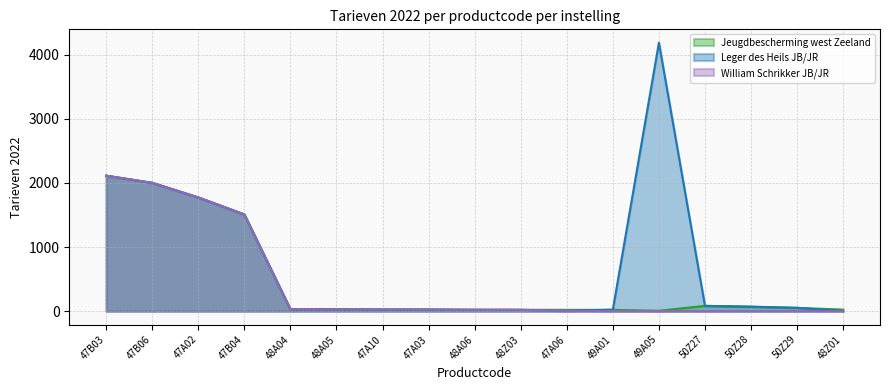

How many positive values does the William Schrikker JB/JR series have?

11